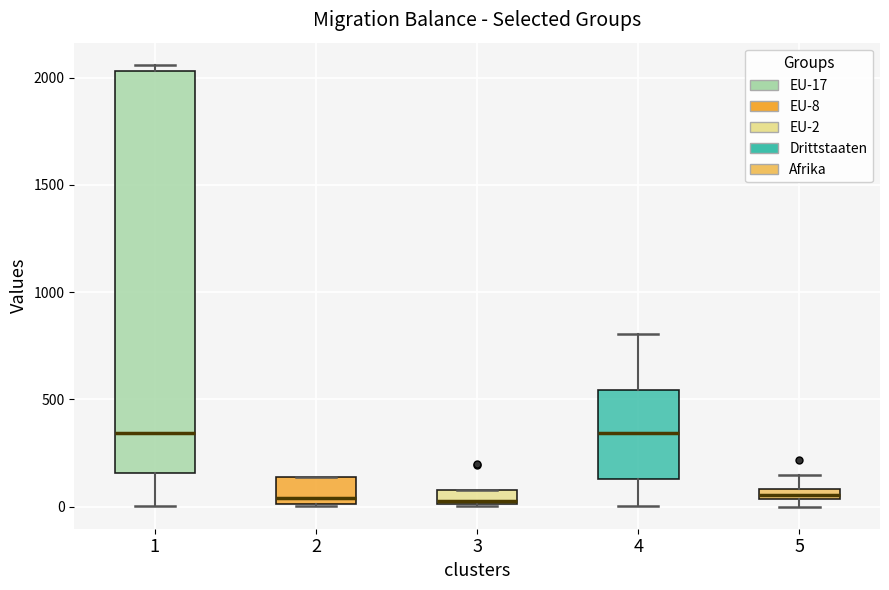

Where is the lower edge of the box at x = 3 on the y-axis? The values are not printed on the chart, so give them approximately, as read against the axis.

0